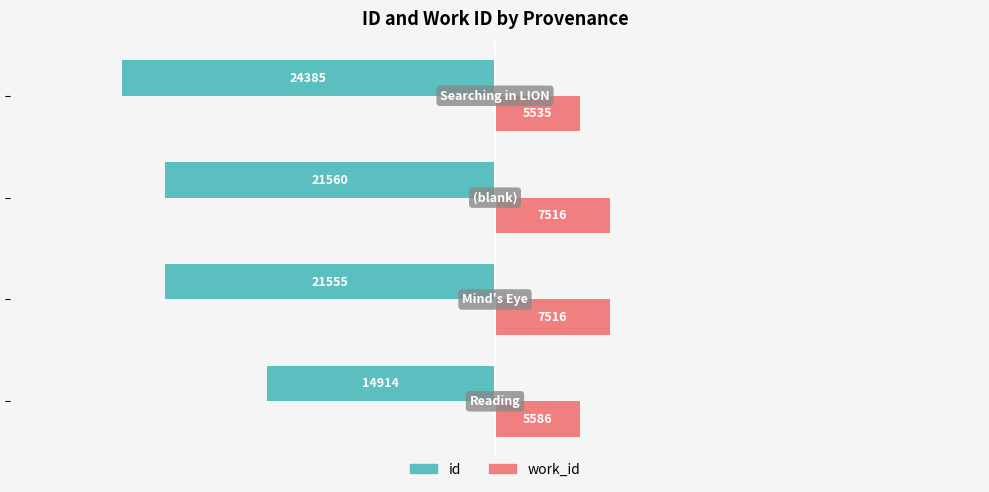

What is the minimum value shown in the chart?

-24385